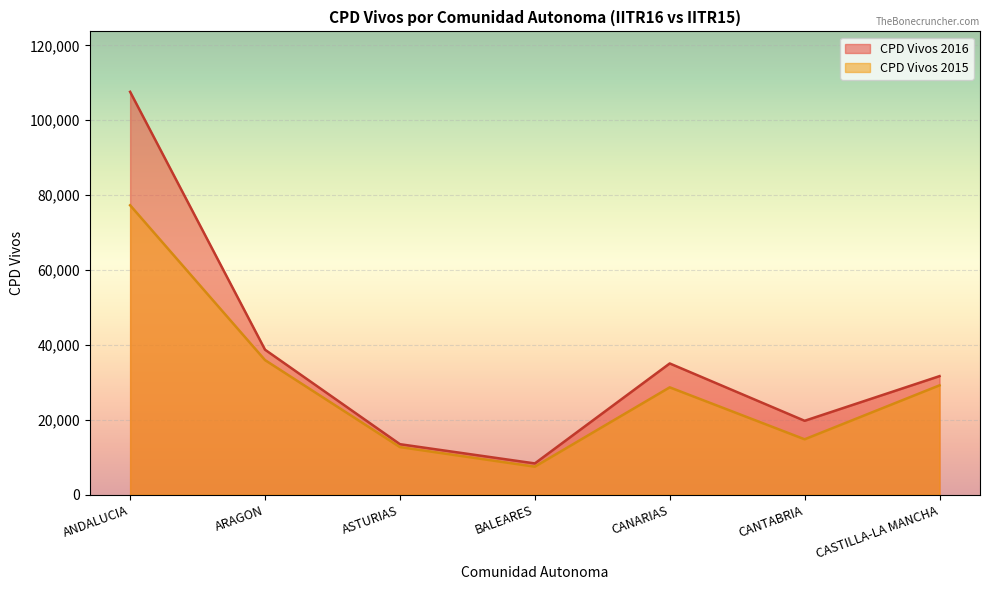

Which category has the lowest value in the CPD Vivos 2016 series?

BALEARES